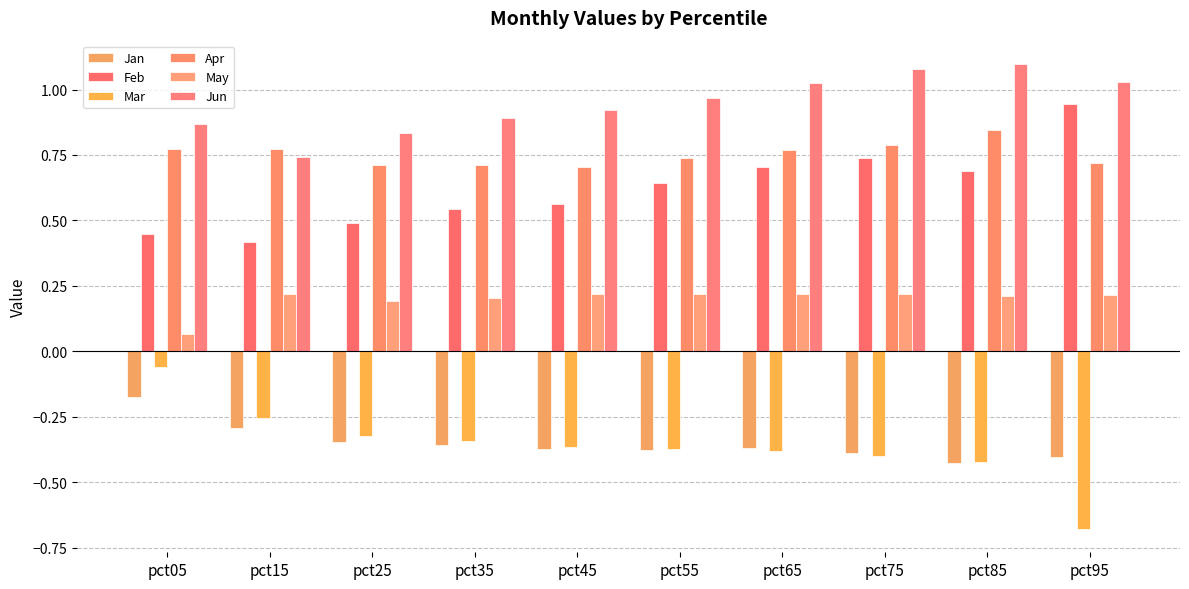

Reading left to right, what are all the values shown in this chart?

Jan: -0.2	-0.3	-0.3	-0.4	-0.4	-0.4	-0.4	-0.4	-0.4	-0.4
Feb: 0.4	0.4	0.5	0.5	0.6	0.6	0.7	0.7	0.7	0.9
Mar: -0.1	-0.3	-0.3	-0.3	-0.4	-0.4	-0.4	-0.4	-0.4	-0.7
Apr: 0.8	0.8	0.7	0.7	0.7	0.7	0.8	0.8	0.8	0.7
May: 0.1	0.2	0.2	0.2	0.2	0.2	0.2	0.2	0.2	0.2
Jun: 0.9	0.7	0.8	0.9	0.9	1.0	1.0	1.1	1.1	1.0